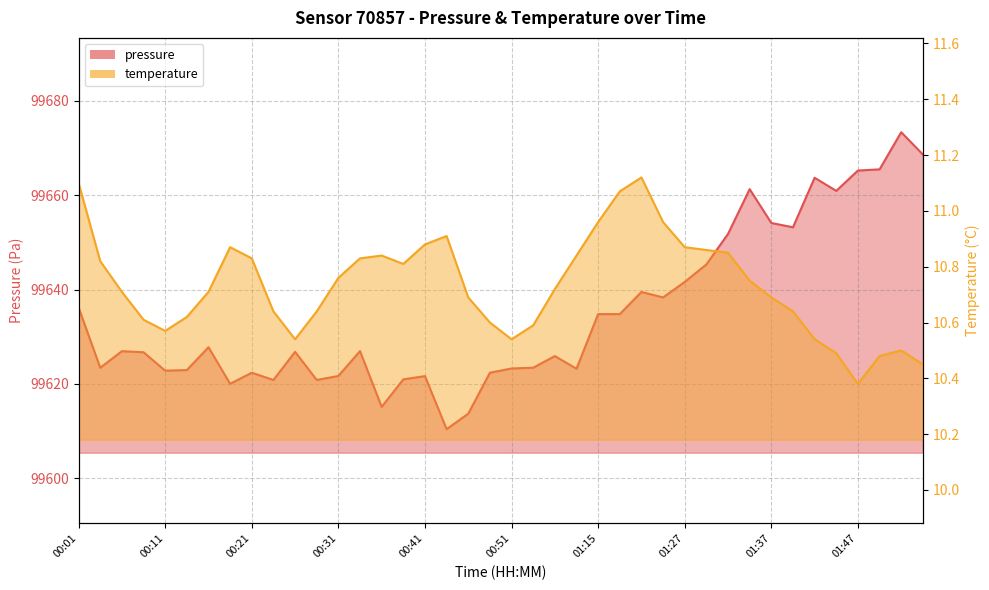

At which label does temperature reach its minimum?

01:47